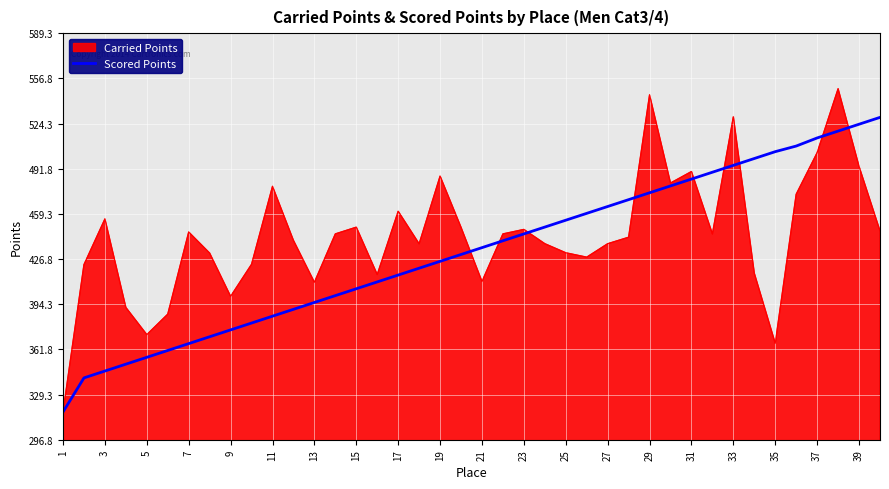

List the series in order of their peak value, highest first.

Carried Points, Scored Points